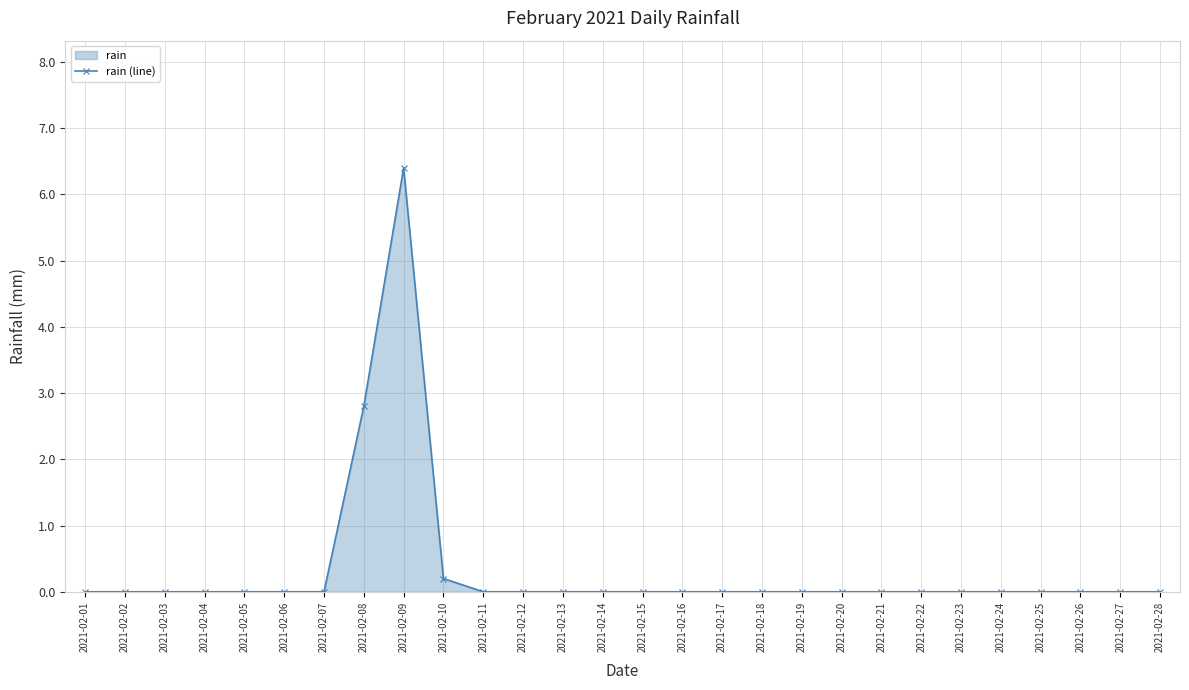

What is the maximum value shown in the chart?

6.4